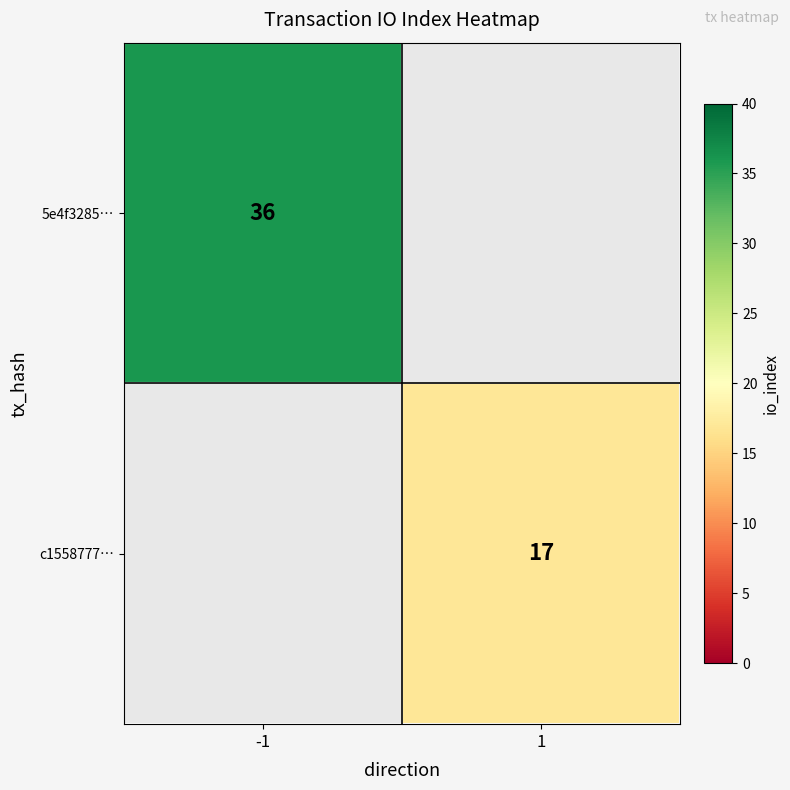

At which category does the chart reach its minimum across all series?

1